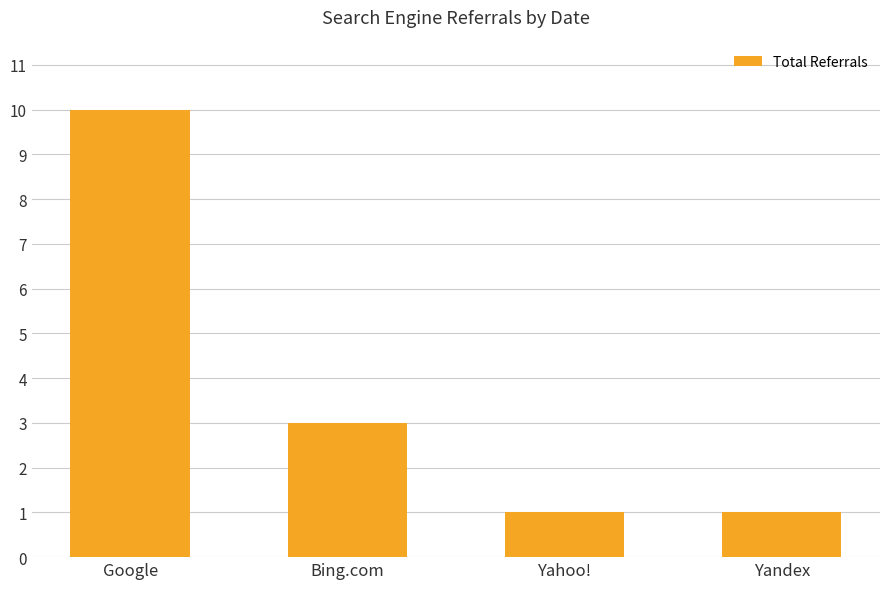

Reading right to left, list all the values displayed in this chart.

1	1	3	10